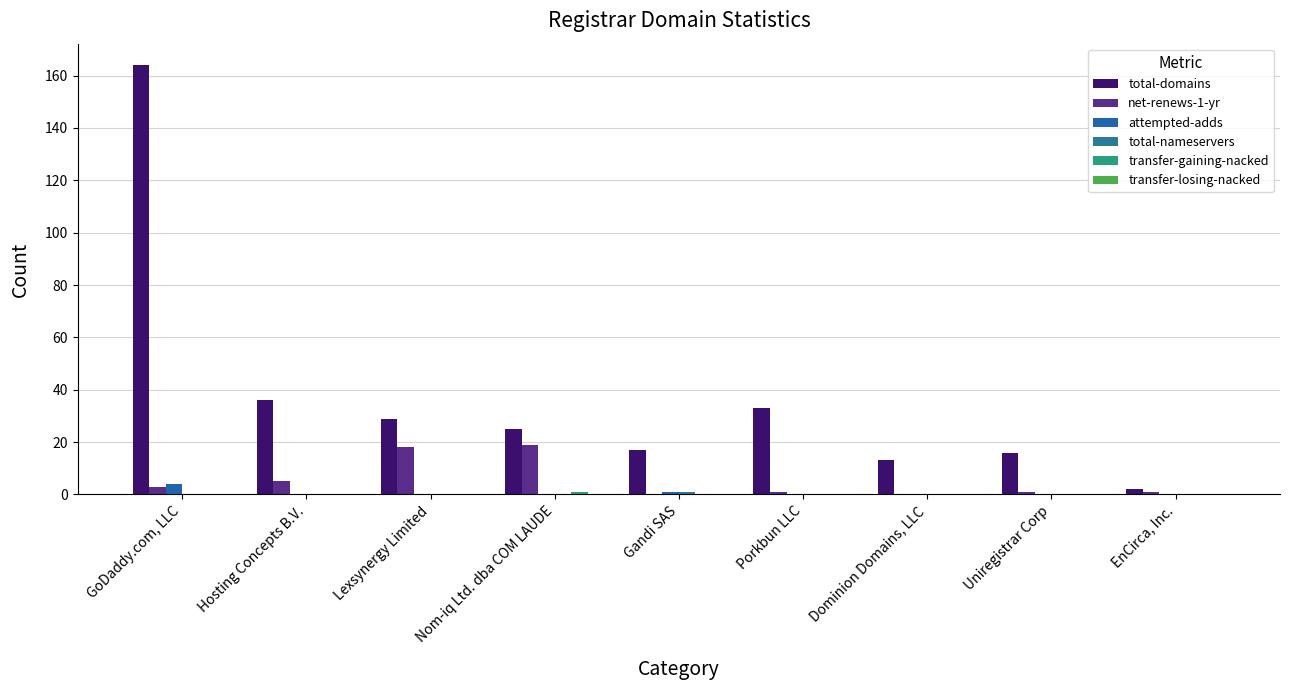

What is the label of the 6th bar from the left?

Porkbun LLC